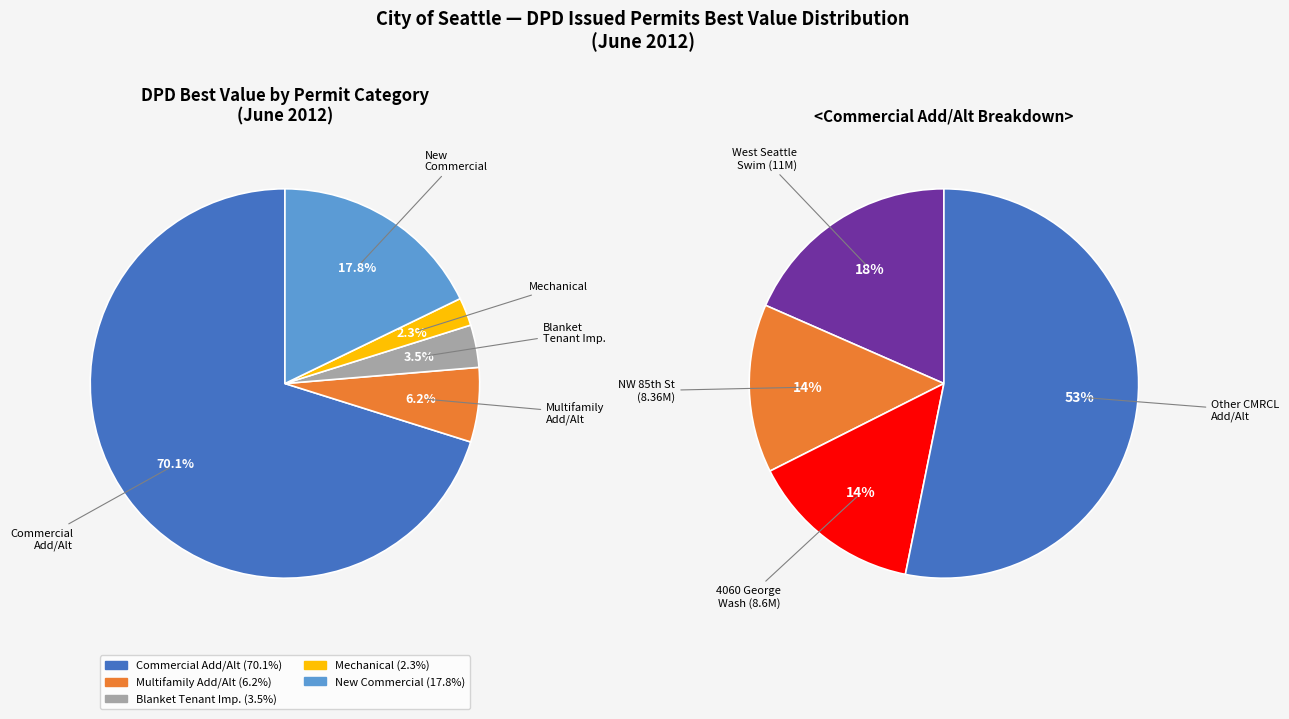

Which slice represents more than half of the pie?

COMMERCIAL ADD/ALT